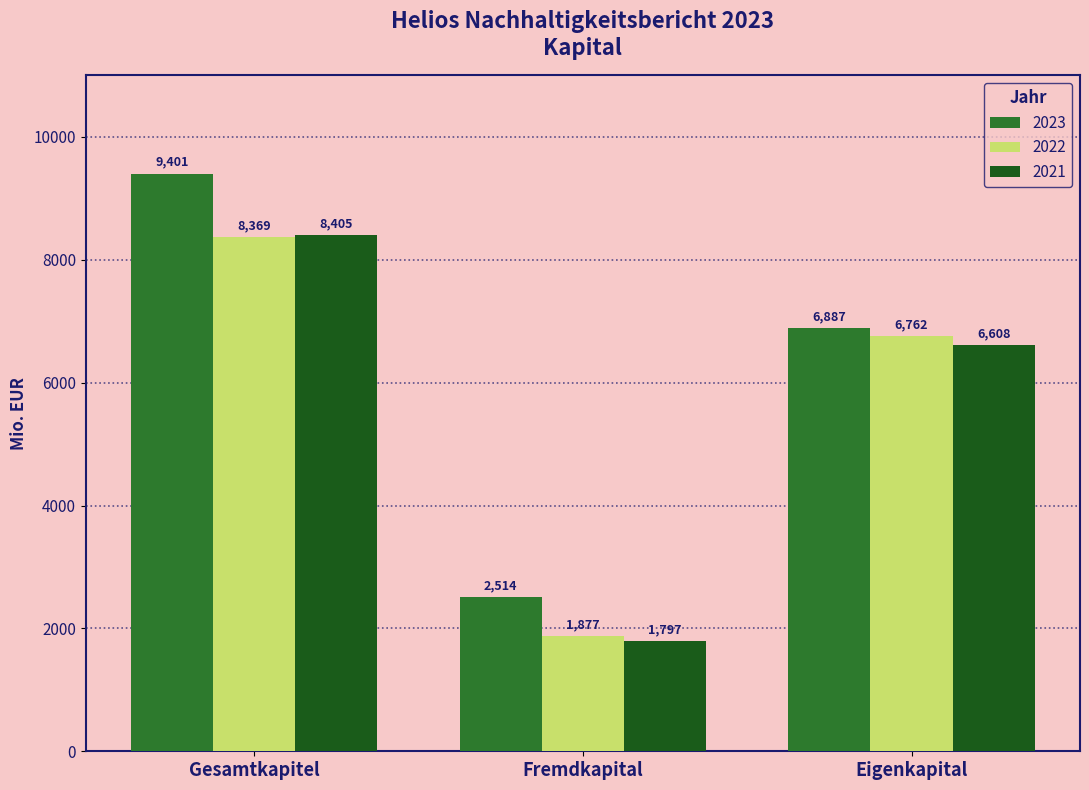

Is the value of 2021 at Eigenkapital greater than the value of 2022 at Fremdkapital?

Yes